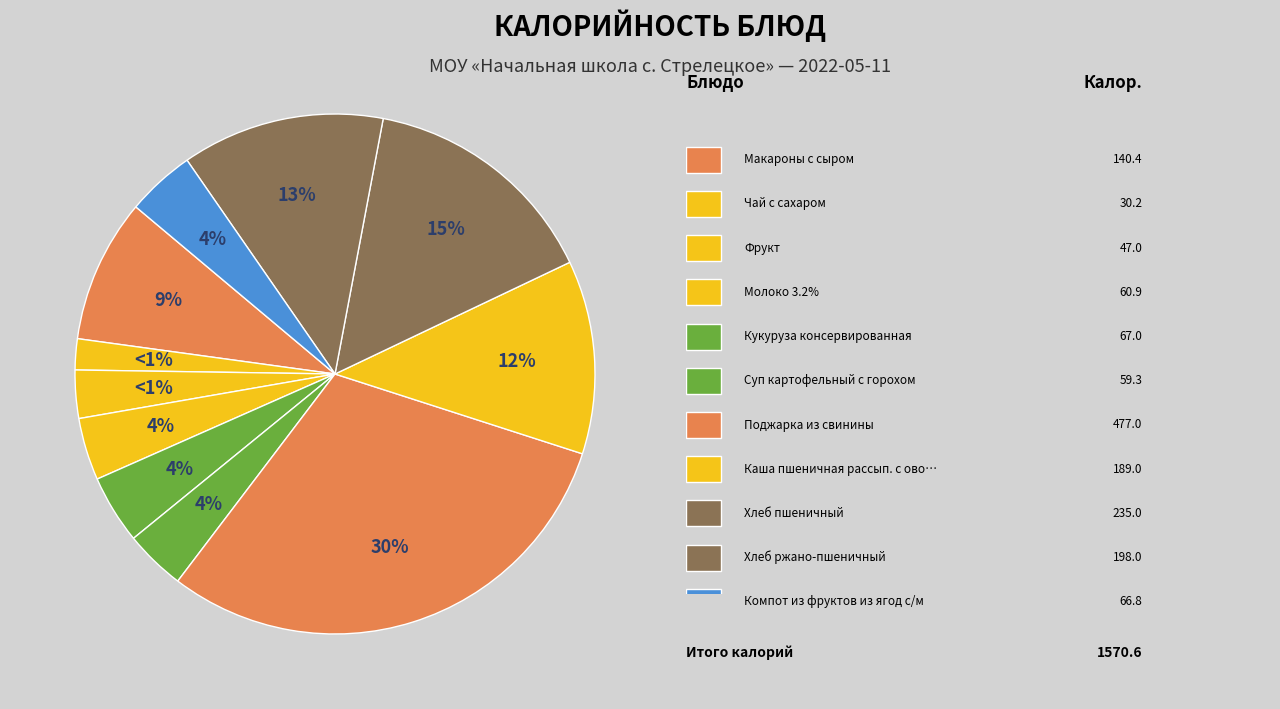

To the nearest percent, what percentage of the pie is Компот из фруктов из ягод с/м?

4%